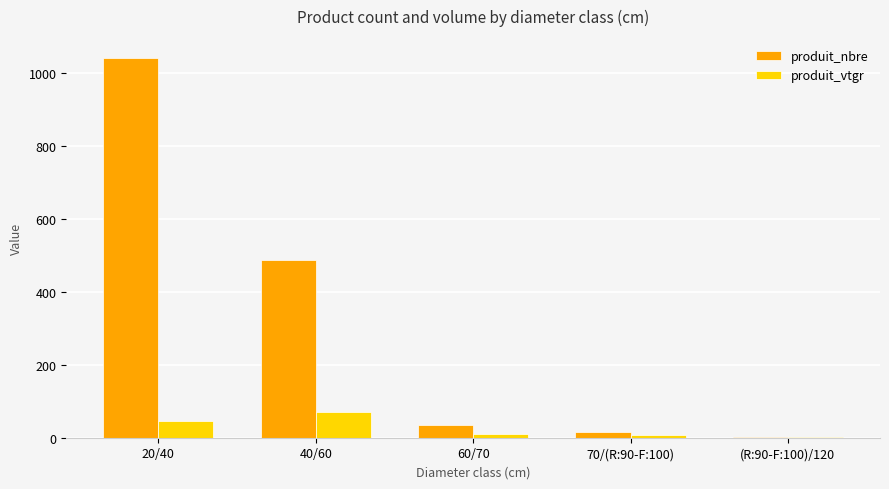

What is the sum of all produit_nbre values?

1582.0